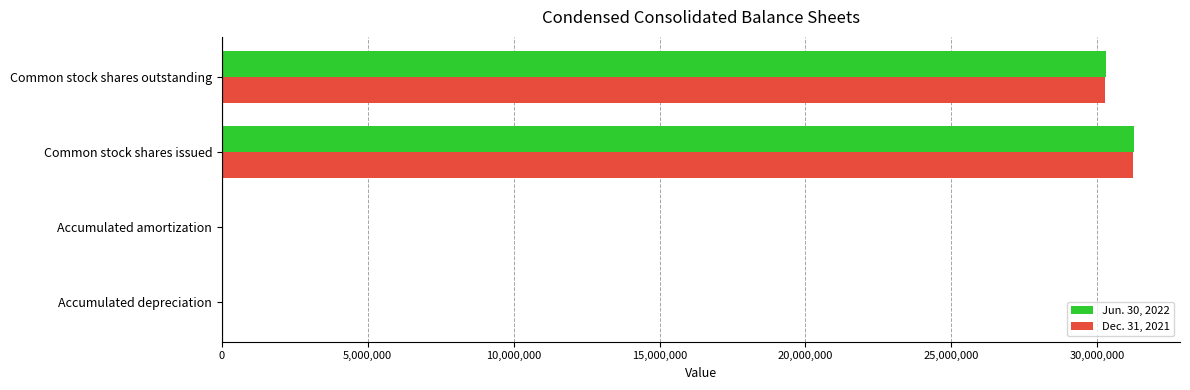

At which category is the sum across all series the highest?

Common stock shares issued